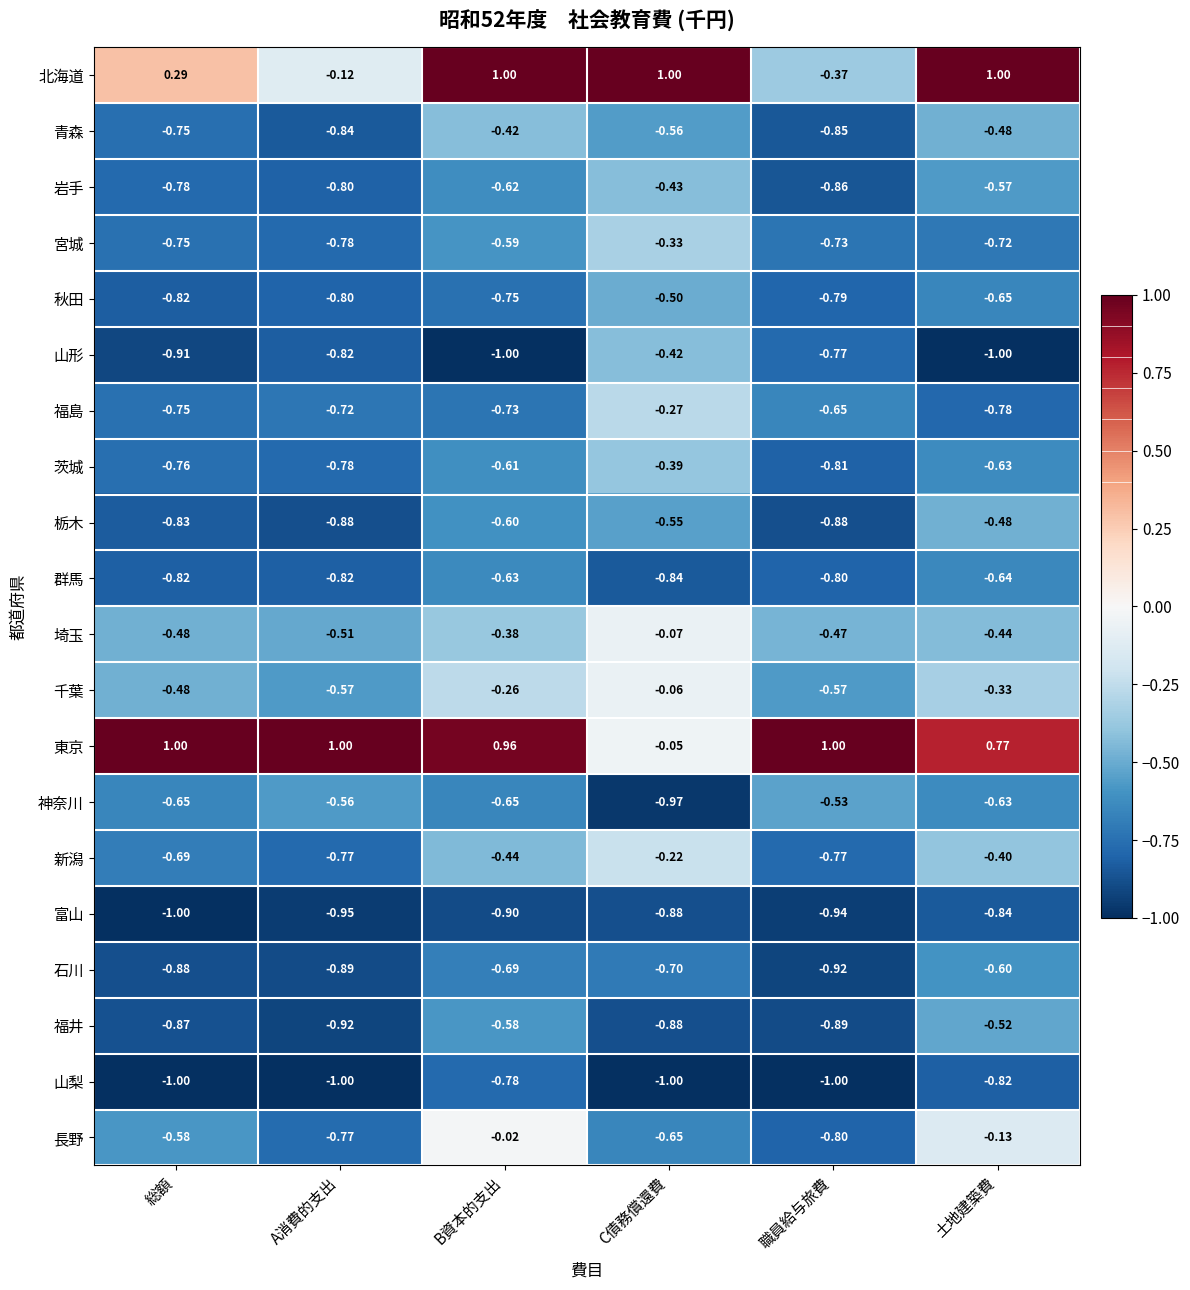

Between C債務償還費 and 職員給与旅費, which series saw the biggest shift?

北海道